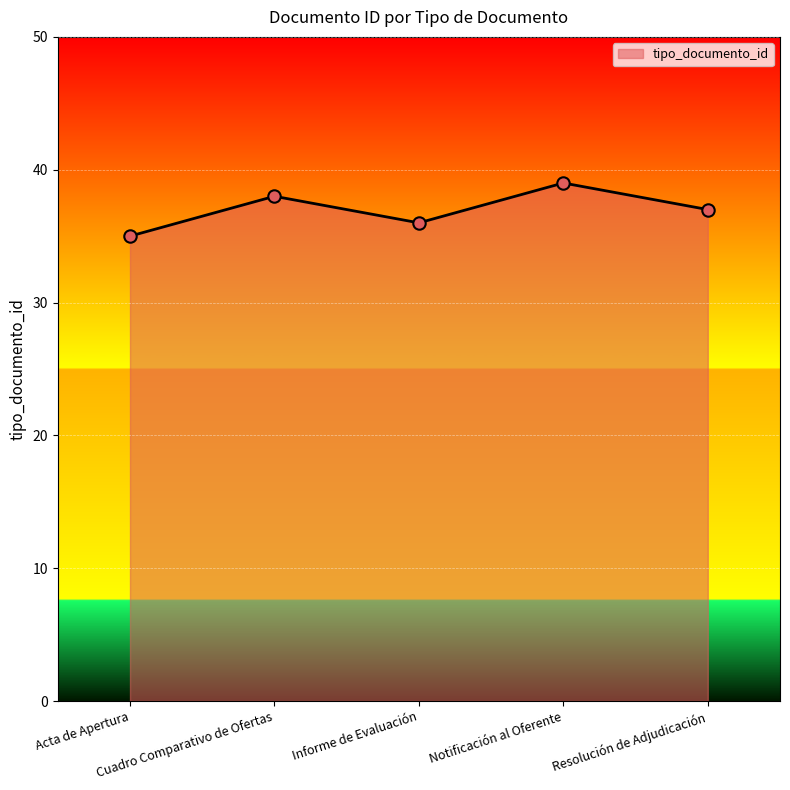

True or false: there are more than 1 points higher than both neighbors.

True